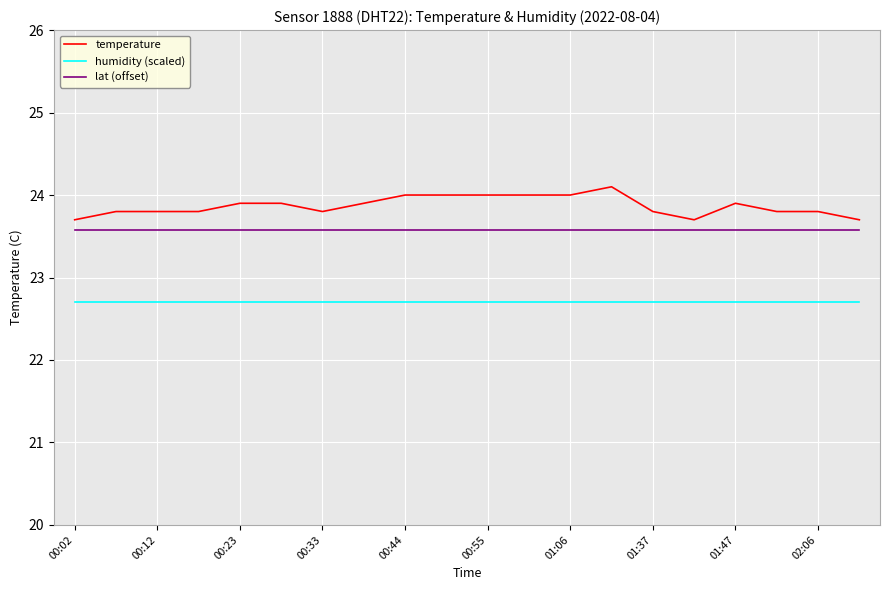

List the series in order of their peak value, lowest first.

humidity (scaled), lat (offset), temperature